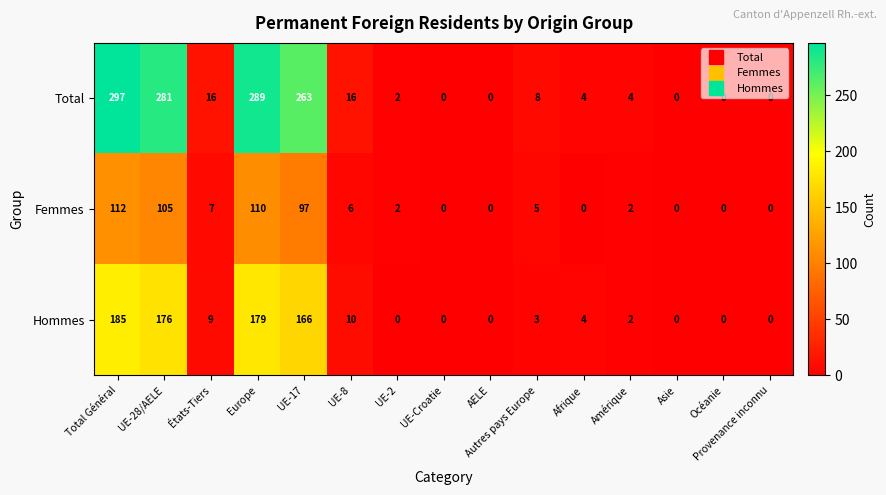

Which series has the largest range (max minus min)?

Total